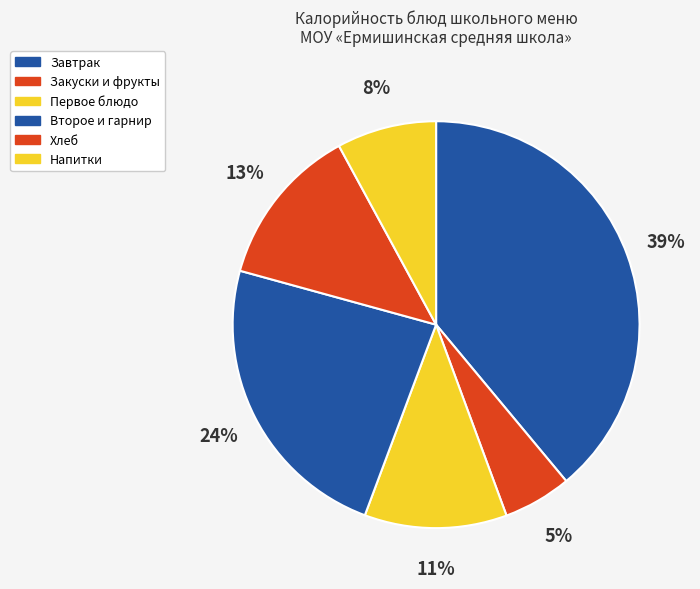

To the nearest percent, what is the average slice percentage?

17%